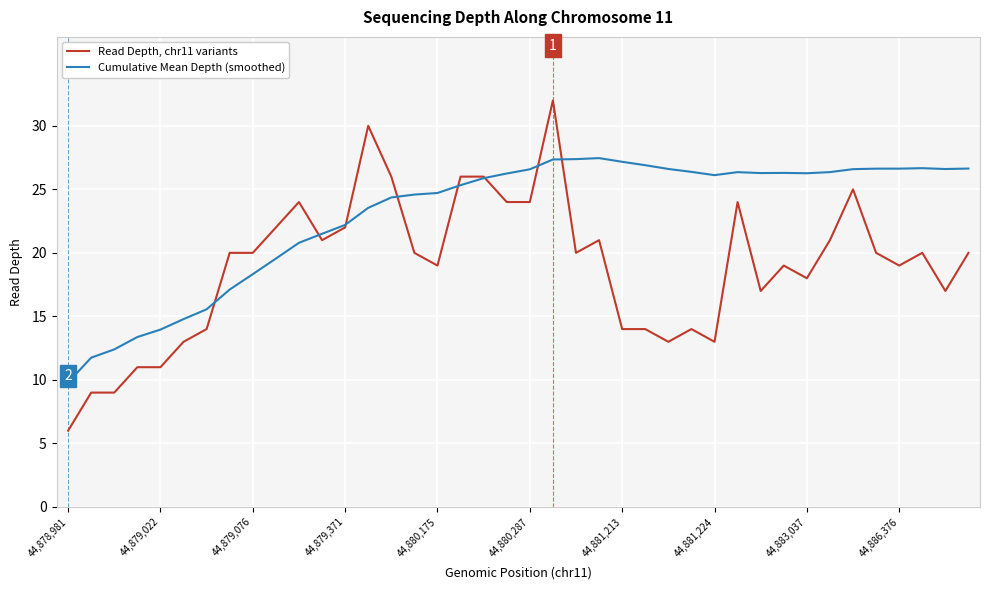

What is the greatest value displayed?

32.0